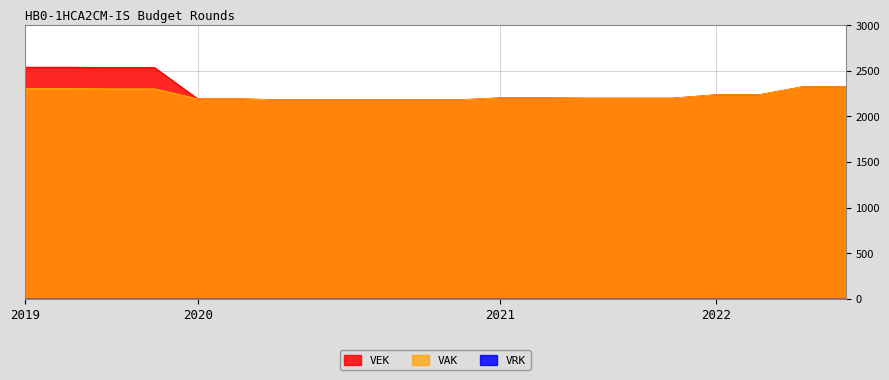

True or false: VAK and VEK cross at least once.

False